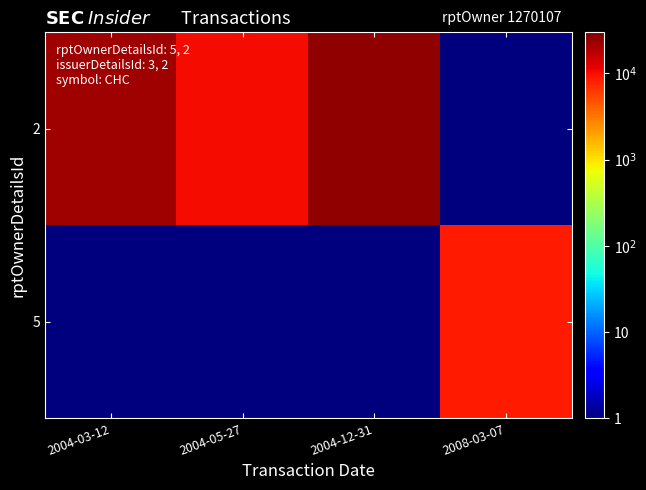

At 2004-12-31, list the series in order from smallest to largest.

5, 2